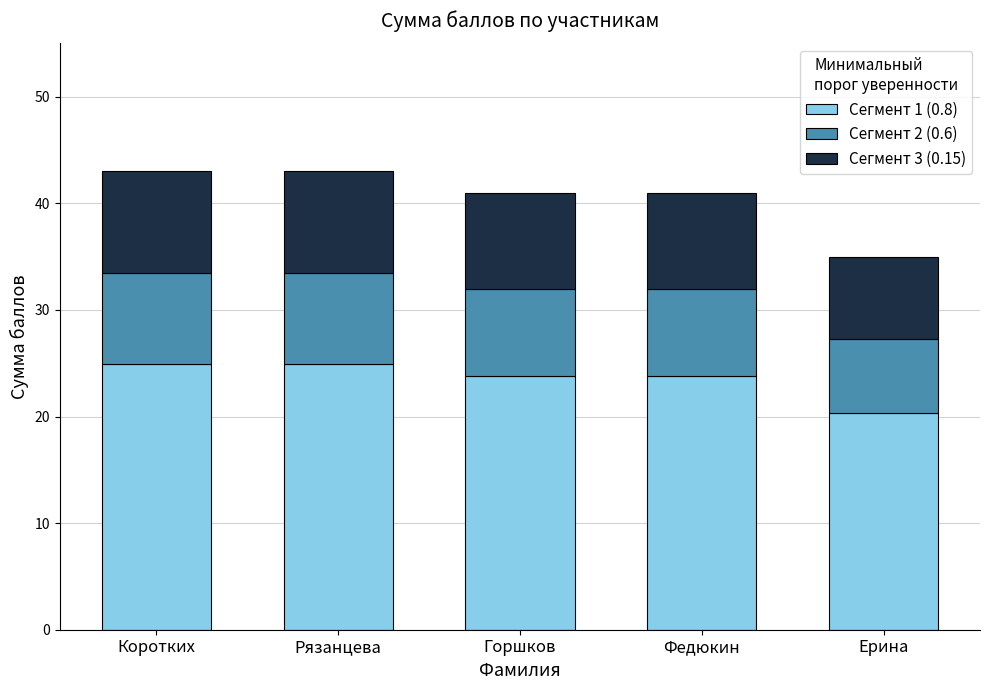

What is the difference between the maximum and minimum values in the Сегмент 1 (0.8) series?

4.6